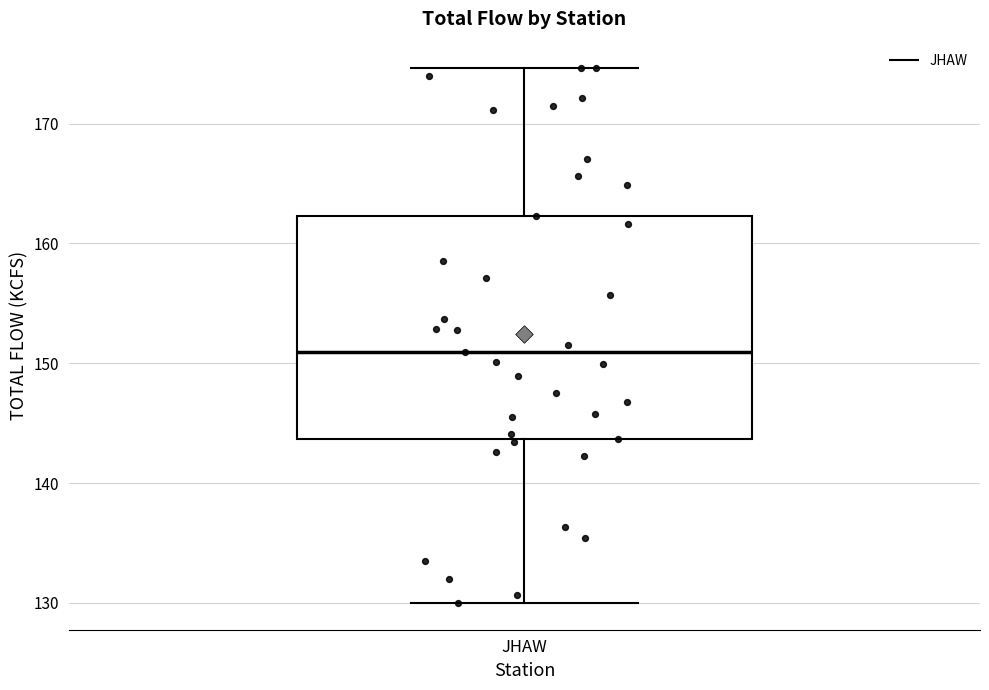

Where is the lower edge of the box for JHAW on the y-axis? The values are not printed on the chart, so give them approximately, as read against the axis.

144